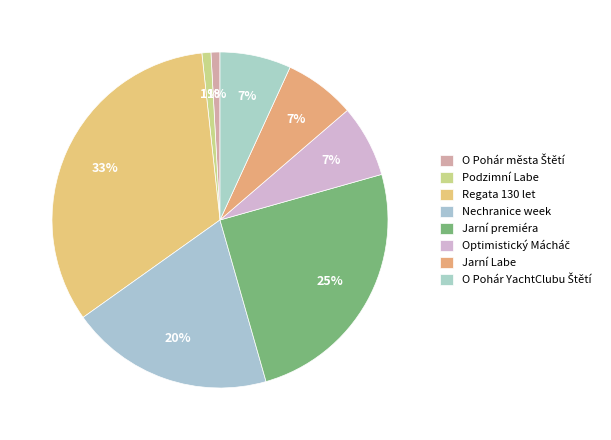

How many segments does this pie chart have?

8